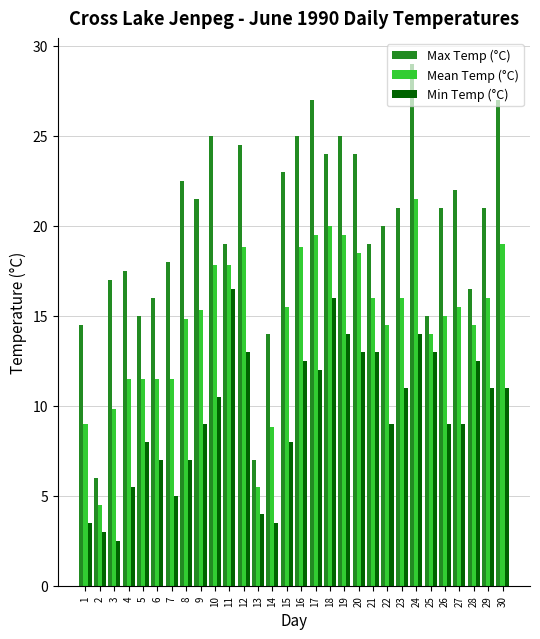

How many groups of bars are there?

30